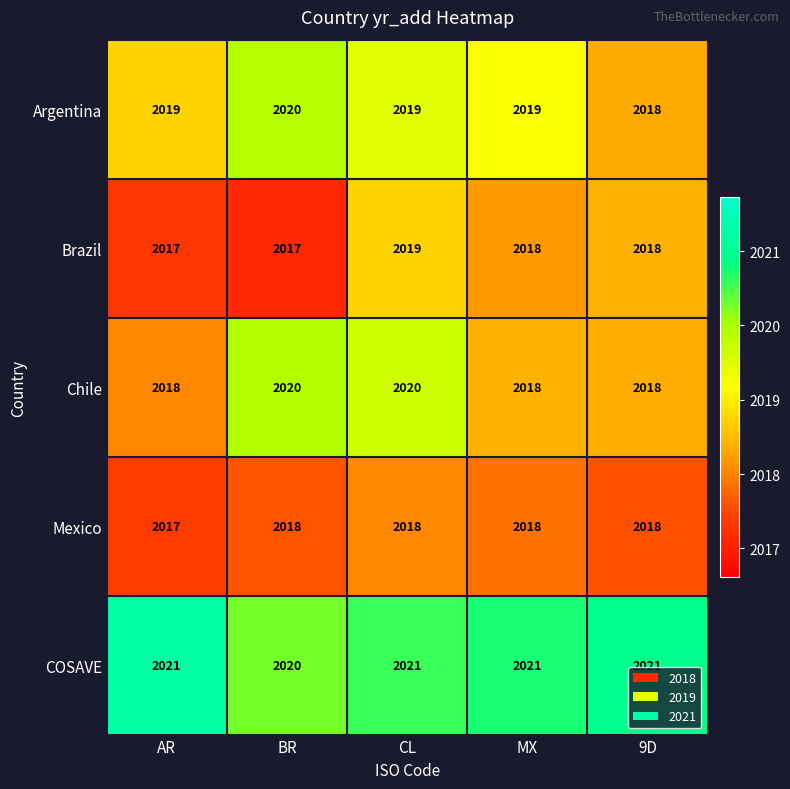

Reading left to right, list all the values displayed in this chart.

Argentina: AR=2019	BR=2020	CL=2019	MX=2019	9D=2018
Brazil: AR=2017	BR=2017	CL=2019	MX=2018	9D=2018
Chile: AR=2018	BR=2020	CL=2020	MX=2018	9D=2018
Mexico: AR=2017	BR=2018	CL=2018	MX=2018	9D=2018
COSAVE: AR=2021	BR=2020	CL=2021	MX=2021	9D=2021